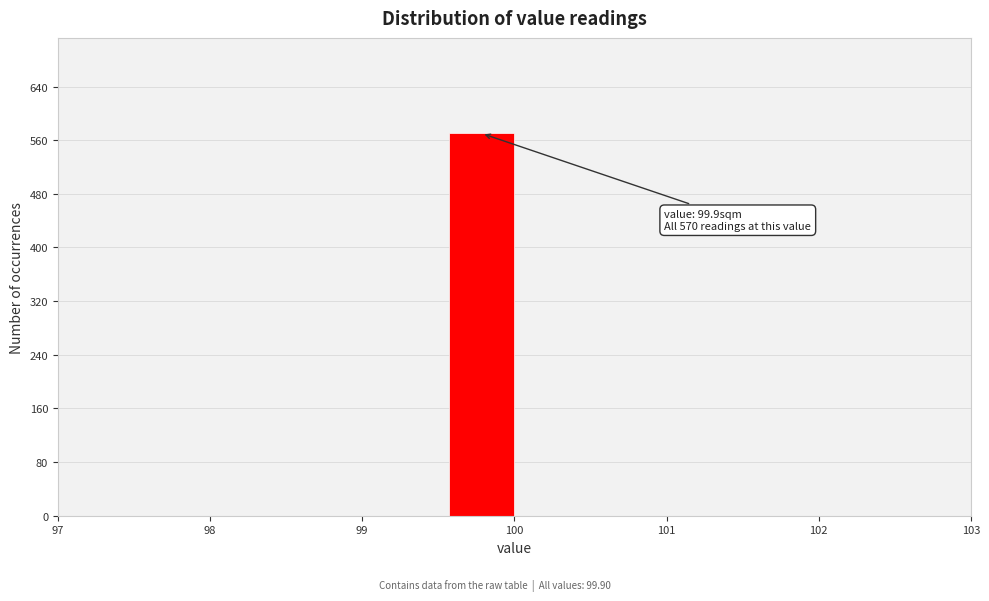

Over which range of the x-axis is the bar tallest?

99.6 to 100.0